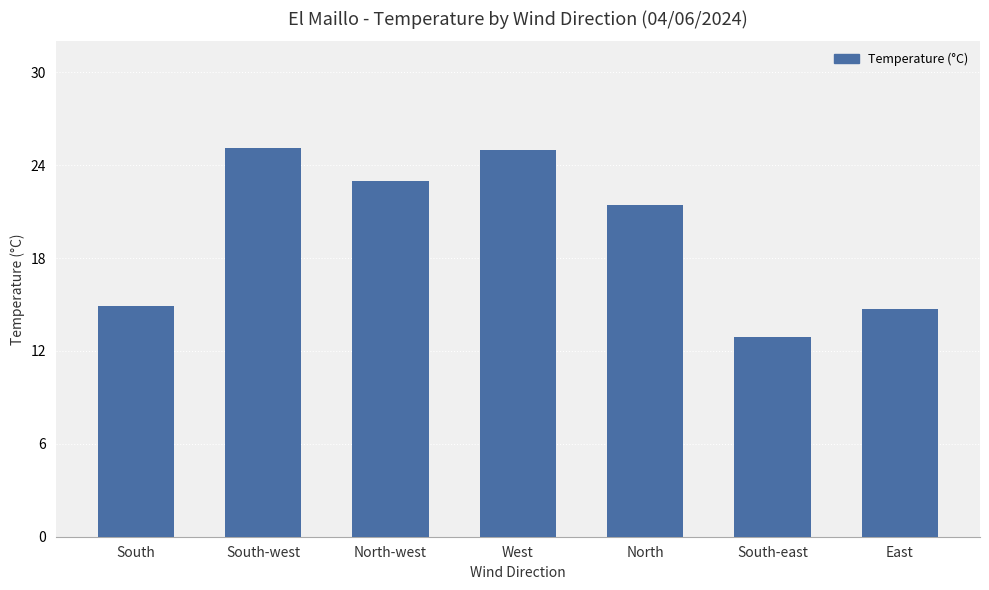

What is the greatest value displayed?

25.1